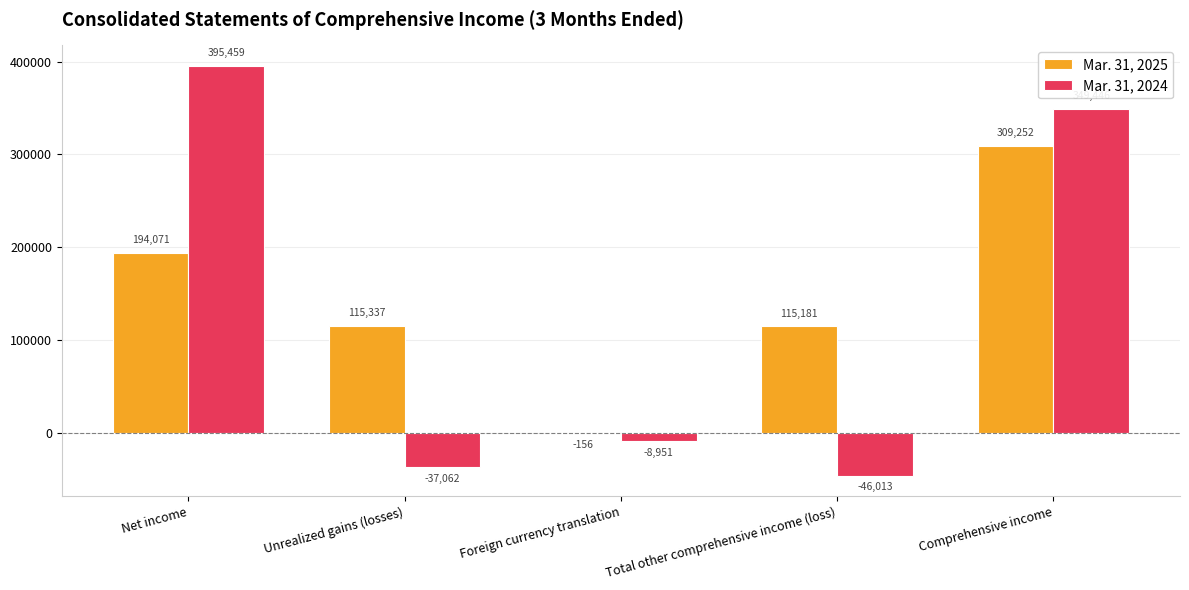

The Mar. 31, 2025 series shows 55365 at Total other comprehensive income (loss). True or false?

False